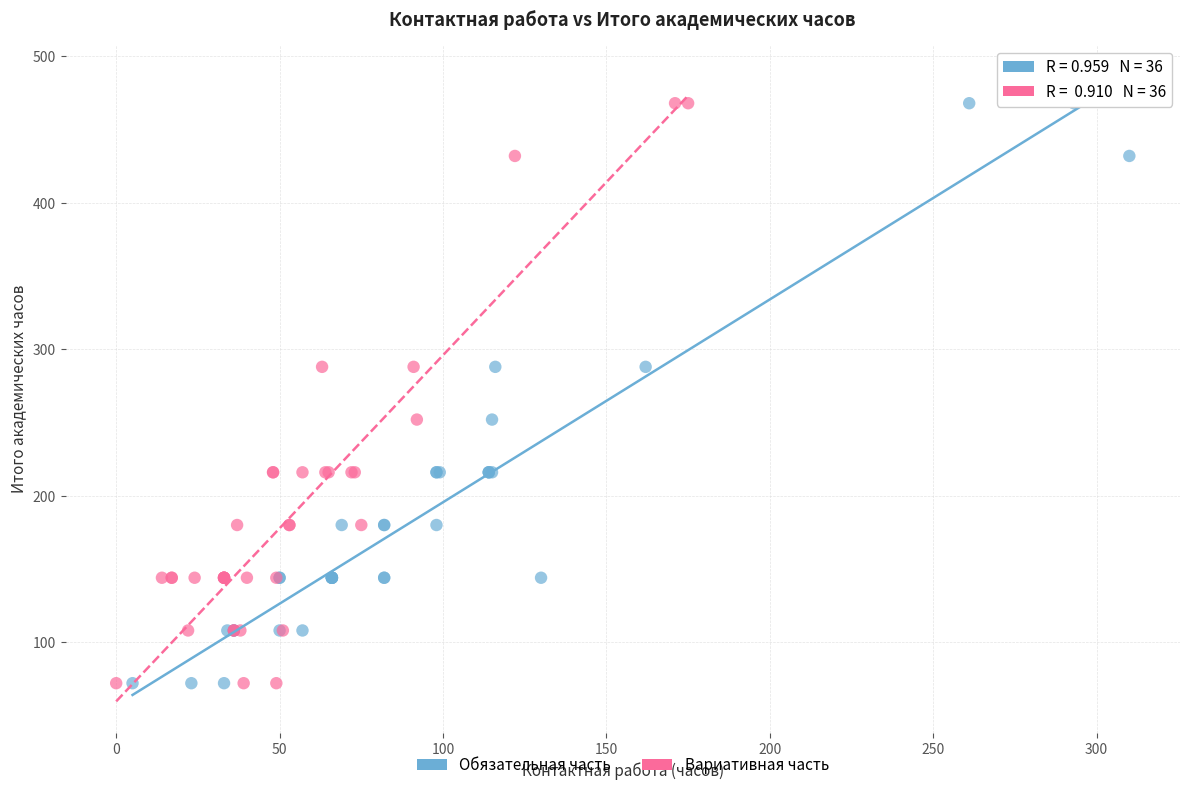

What are all the series names shown in the legend?

Обязательная часть, Вариативная часть